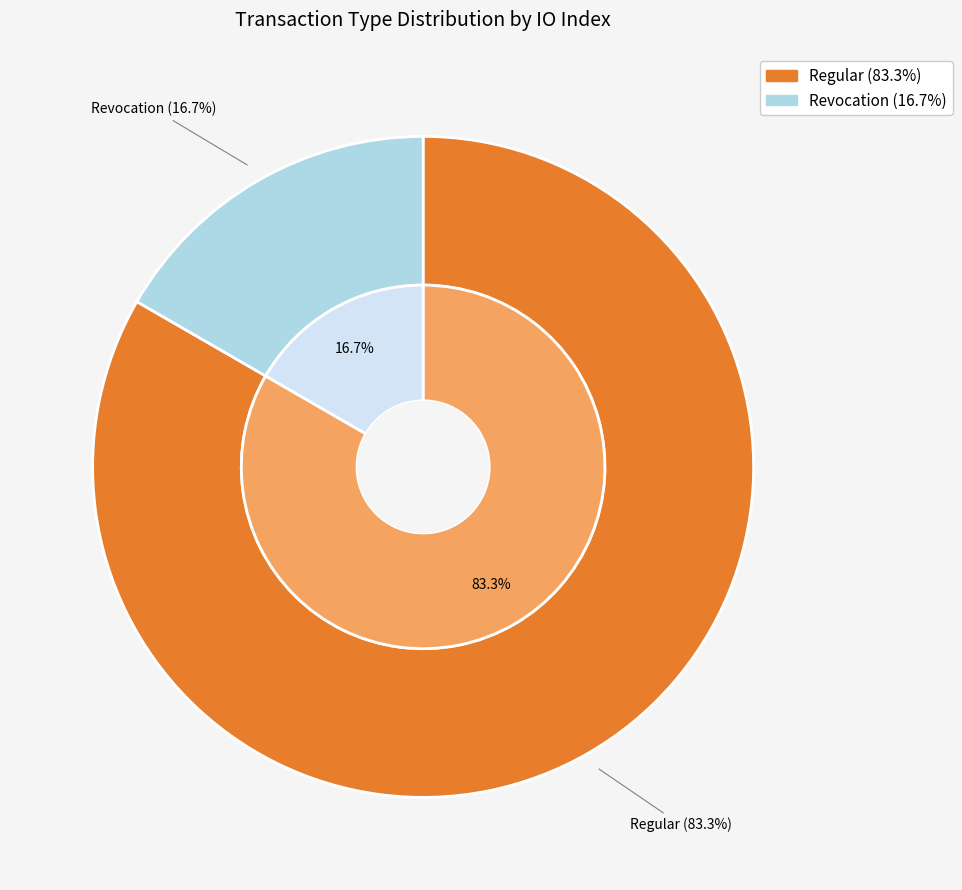

How many segments does this pie chart have?

2